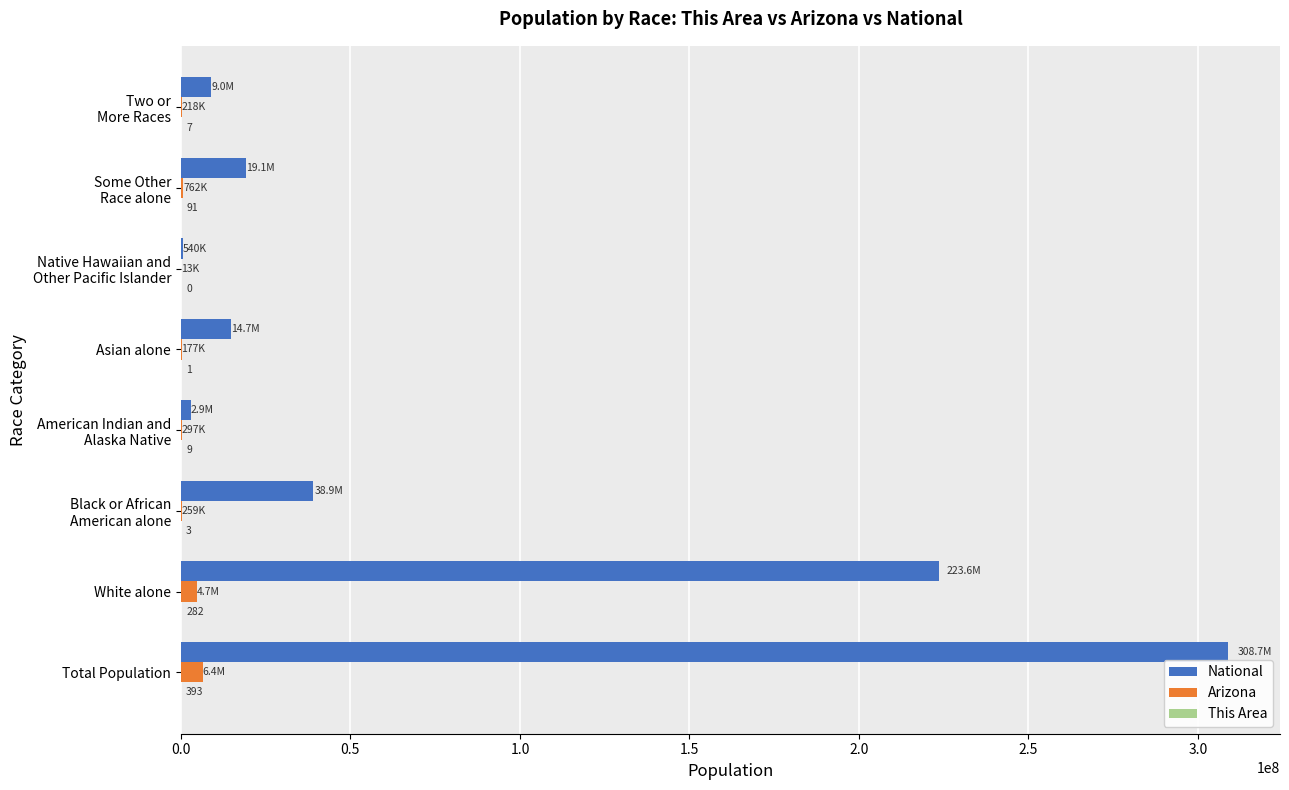

Where is National nearest to the value 154642775?

White alone